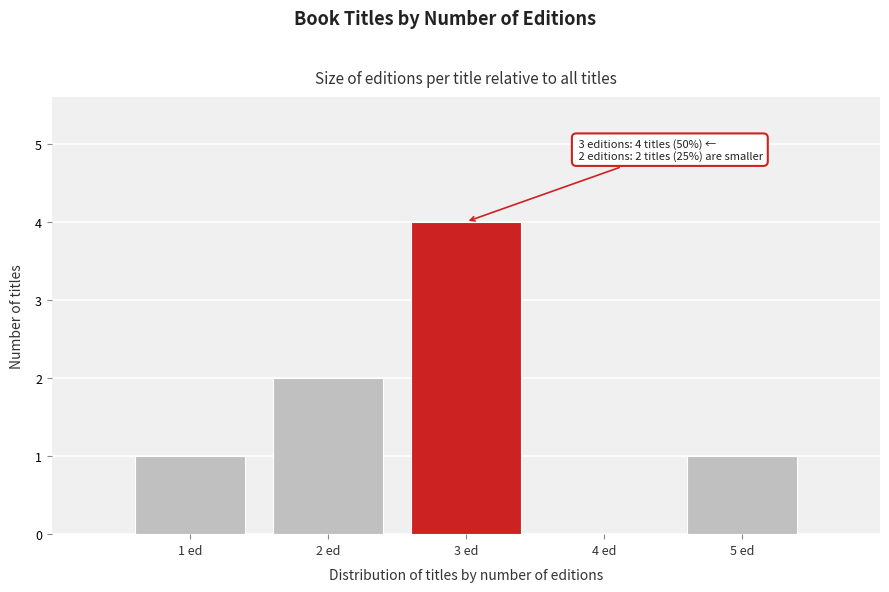

Reading left to right, what are all the values shown in this chart?

1 ed=1	2 ed=2	3 ed=4	4 ed=0	5 ed=1